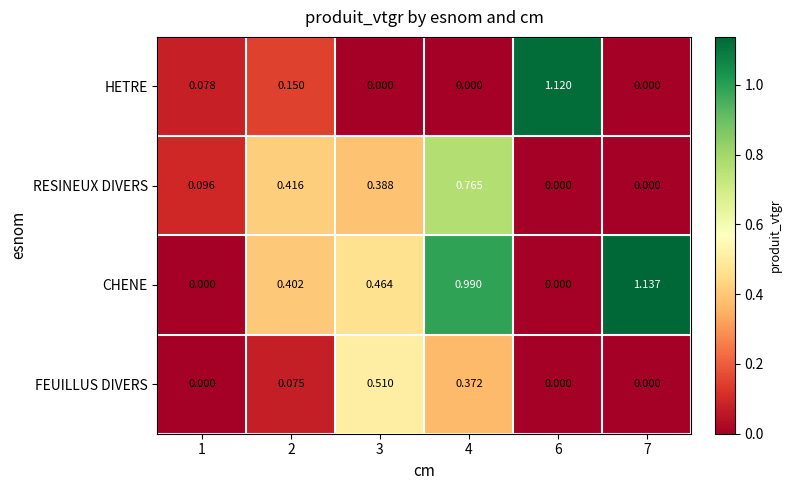

Which series changed the most between 1 and 2?

CHENE